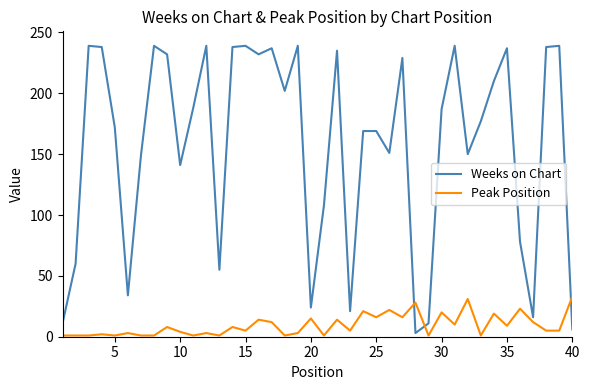

List the series in order of their peak value, lowest first.

Peak Position, Weeks on Chart